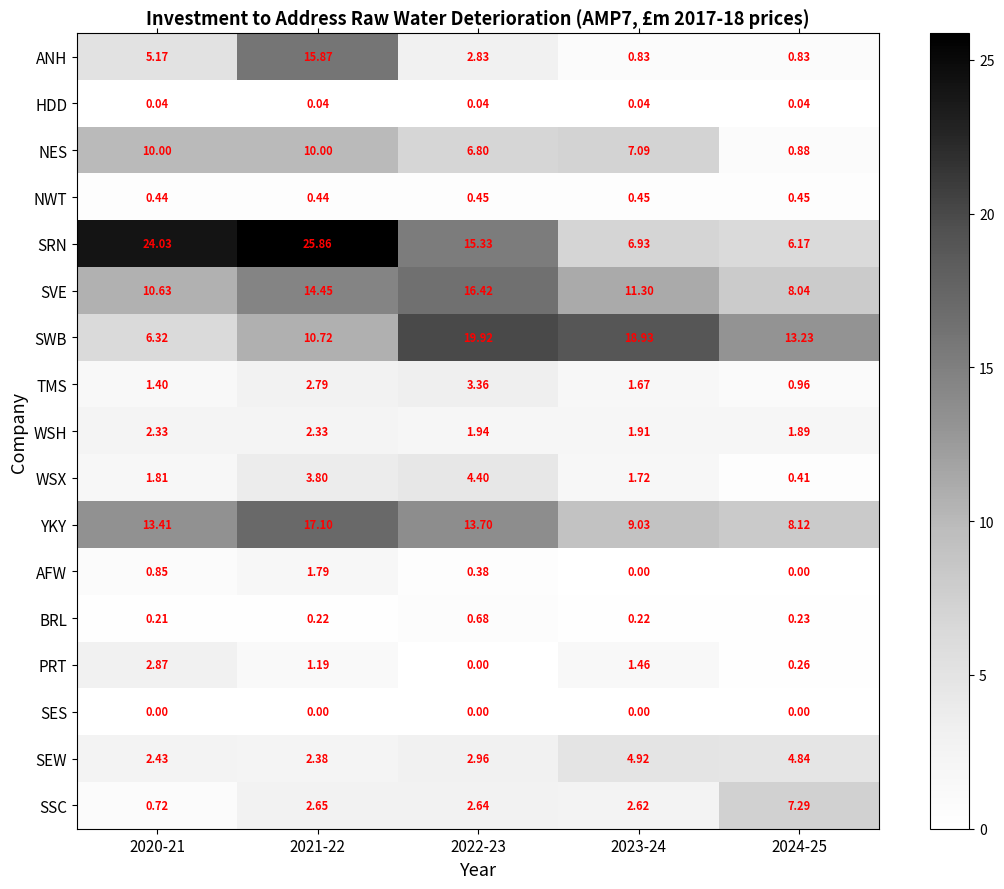

Between 2022-23 and 2023-24, which series saw the biggest shift?

SRN